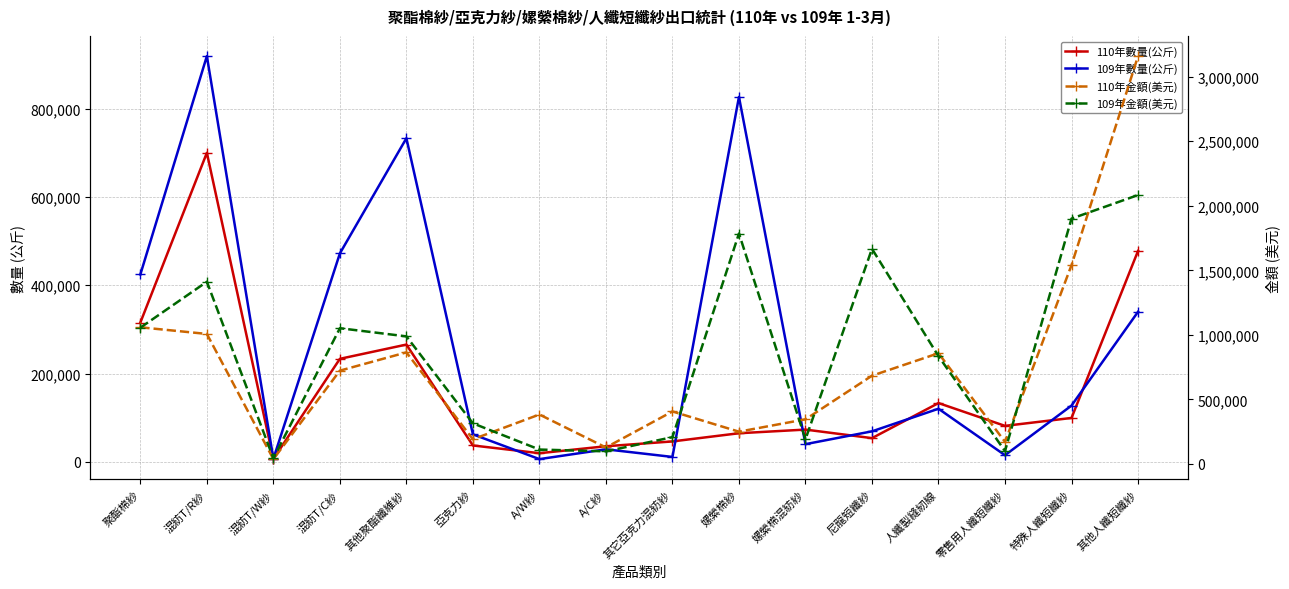

Reading right to left, list all the values displayed in this chart.

110年數量(公斤): 其他人纖短纖紗=477625	特殊人纖短纖紗=99376	零售用人纖短纖紗=81431	人纖製縫紉線=133082	尼龍短纖紗=53669	嫘縈棉混紡紗=73029	嫘縈棉紗=64738	其它亞克力混紡紗=46197	A/C紗=35256	A/W紗=19535	亞克力紗=37062	其他聚酯纖維紗=265575	混紡T/C紗=233291	混紡T/W紗=6532	混紡T/R紗=699951	聚酯棉紗=315387
109年數量(公斤): 其他人纖短纖紗=339789	特殊人纖短纖紗=127407	零售用人纖短纖紗=14984	人纖製縫紉線=120233	尼龍短纖紗=69032	嫘縈棉混紡紗=40041	嫘縈棉紗=826519	其它亞克力混紡紗=11076	A/C紗=28376	A/W紗=6138	亞克力紗=62245	其他聚酯纖維紗=732929	混紡T/C紗=472088	混紡T/W紗=6902	混紡T/R紗=918925	聚酯棉紗=424344
110年金額(美元): 其他人纖短纖紗=3159800	特殊人纖短纖紗=1540200	零售用人纖短纖紗=170700	人纖製縫紉線=857600	尼龍短纖紗=683400	嫘縈棉混紡紗=345500	嫘縈棉紗=249800	其它亞克力混紡紗=406400	A/C紗=127200	A/W紗=382700	亞克力紗=190900	其他聚酯纖維紗=864100	混紡T/C紗=722600	混紡T/W紗=37100	混紡T/R紗=1007000	聚酯棉紗=1058600
109年金額(美元): 其他人纖短纖紗=2083200	特殊人纖短纖紗=1900700	零售用人纖短纖紗=99200	人纖製縫紉線=834600	尼龍短纖紗=1666600	嫘縈棉混紡紗=190800	嫘縈棉紗=1785300	其它亞克力混紡紗=207300	A/C紗=97200	A/W紗=111200	亞克力紗=314400	其他聚酯纖維紗=988200	混紡T/C紗=1051400	混紡T/W紗=43300	混紡T/R紗=1411500	聚酯棉紗=1055500